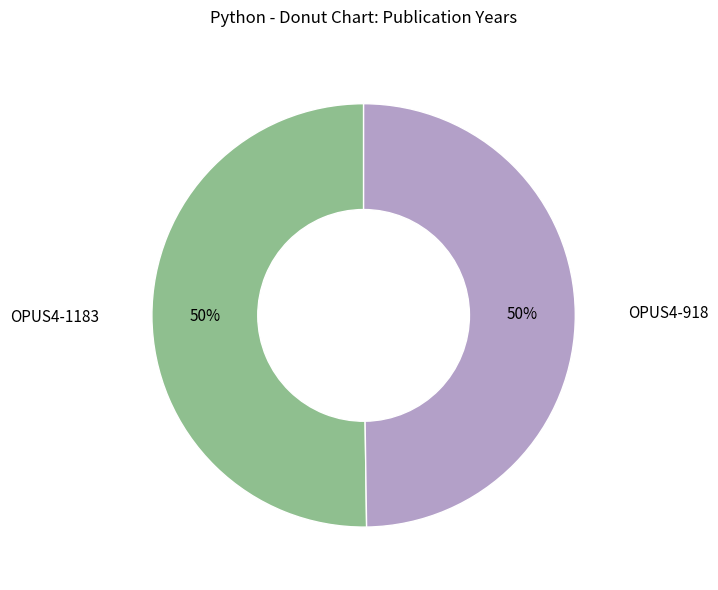

To the nearest percent, what is the average slice percentage?

50%